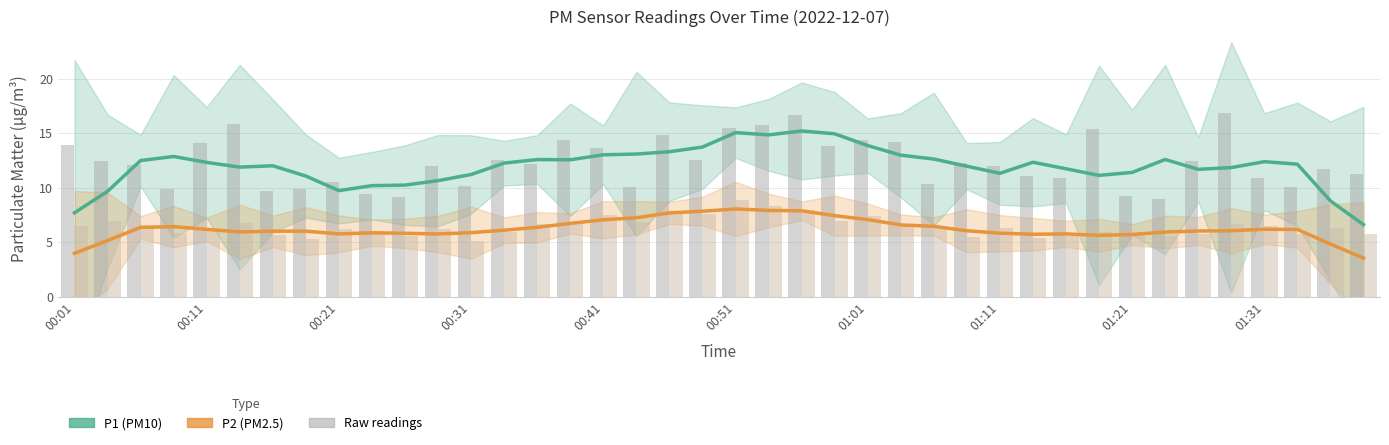

The value of P2 raw at 14 is 9.2. True or false?

False